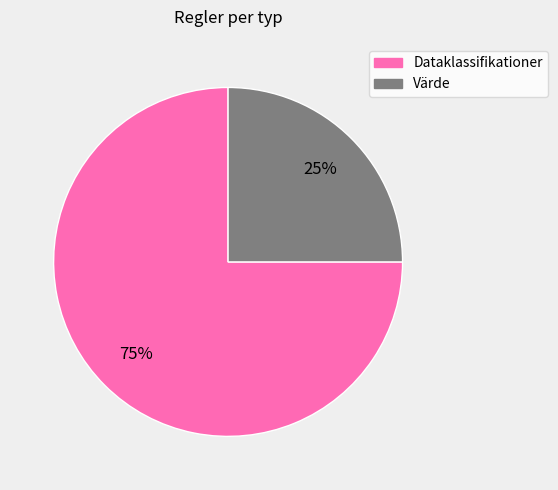

The Värde slice represents 15% of the pie. True or false?

False